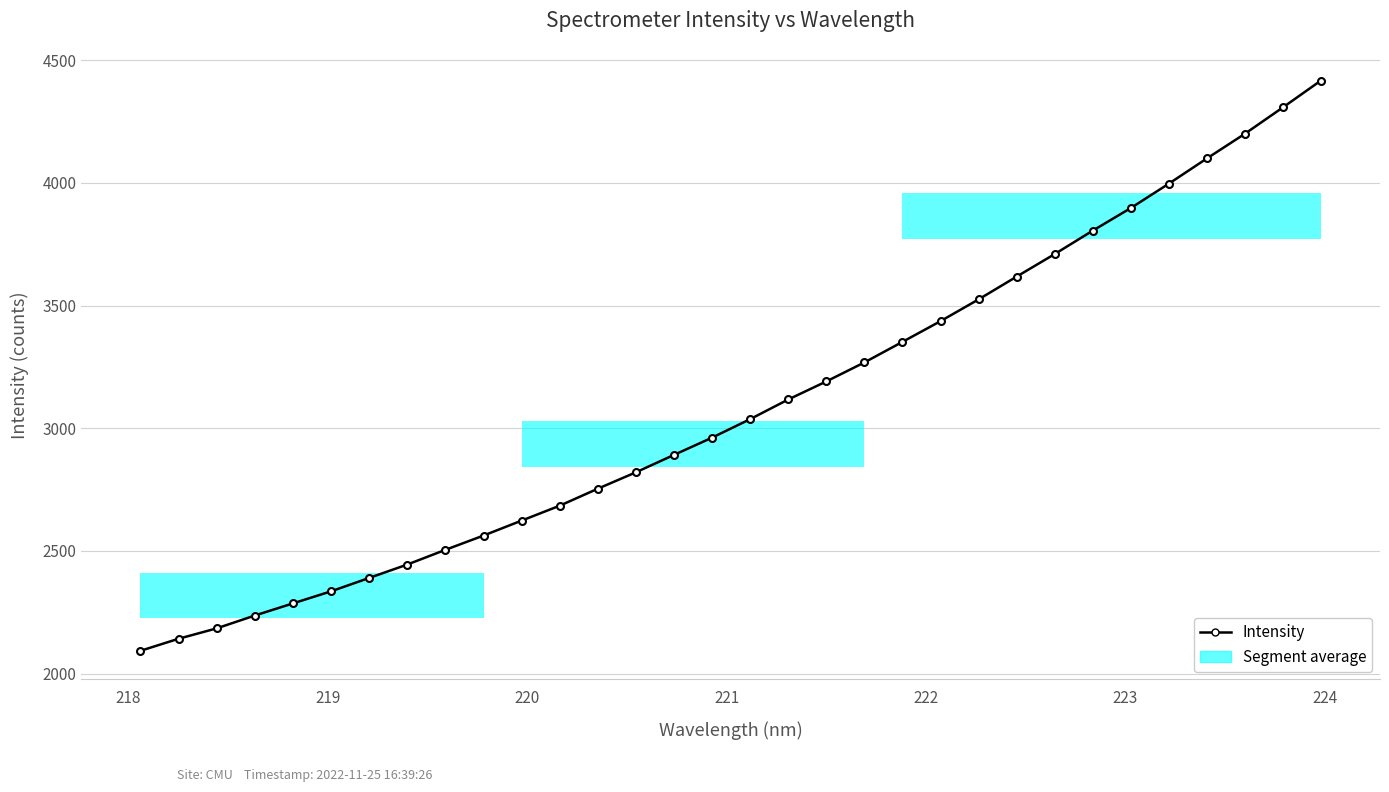

What is the greatest value displayed?

4417.4